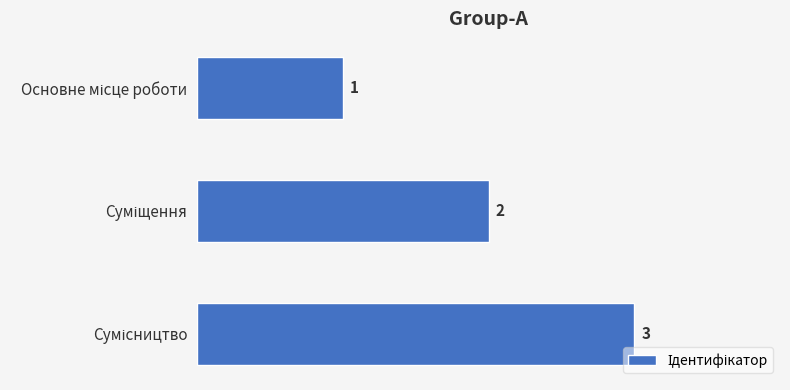

Count the values in the range 1 to 3.

3